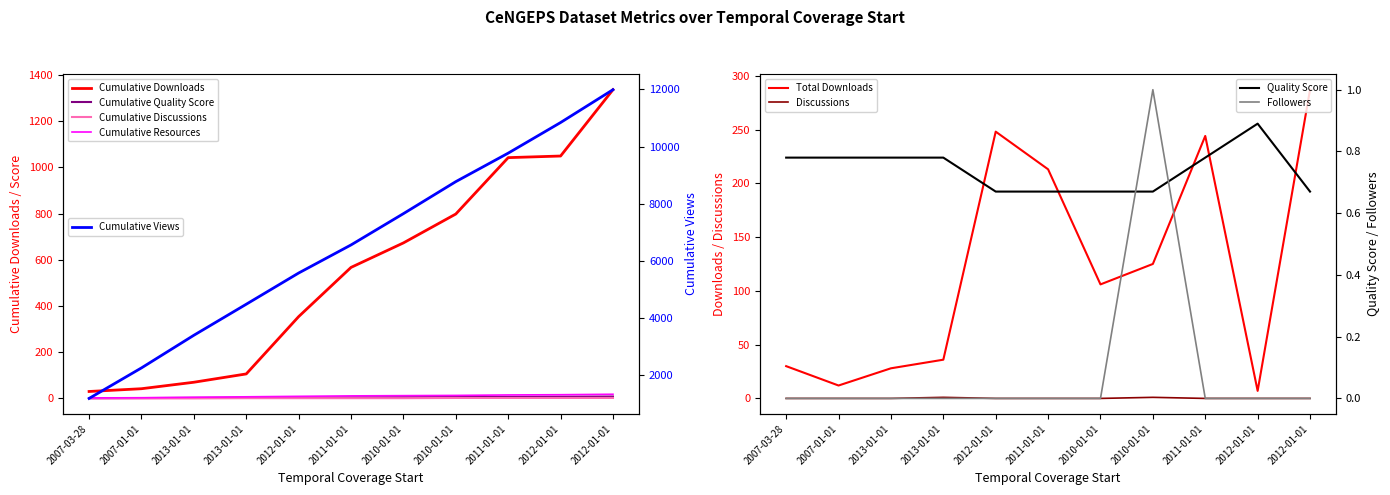

Which series changed the most between 2013-01-01 and 2013-01-01?

downloads